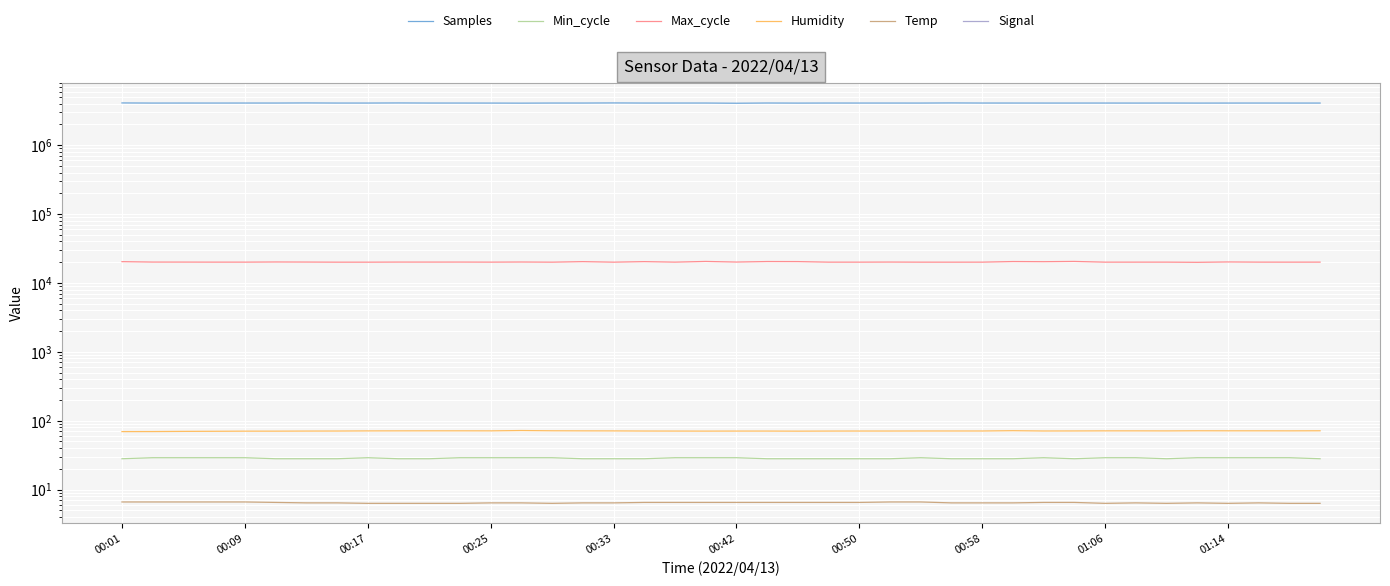

True or false: Samples and Temp intersect in this chart.

False